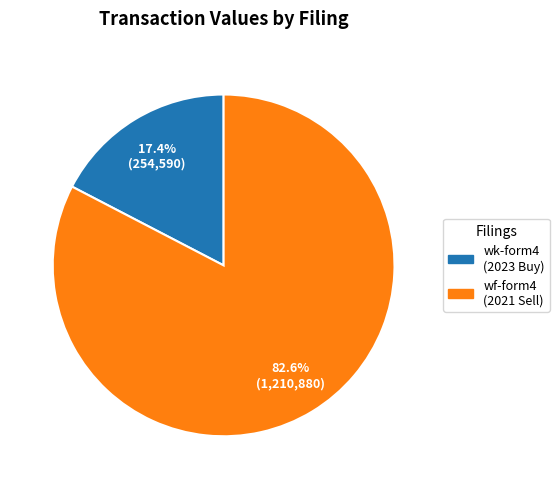

Is there a majority slice in this chart?

Yes